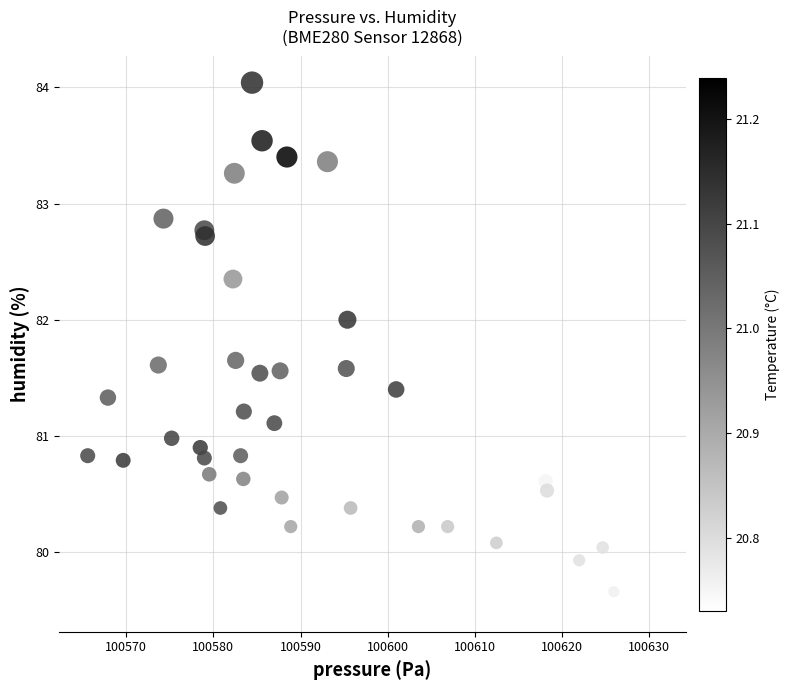

What is the range of Y values (max minus min)?

4.5